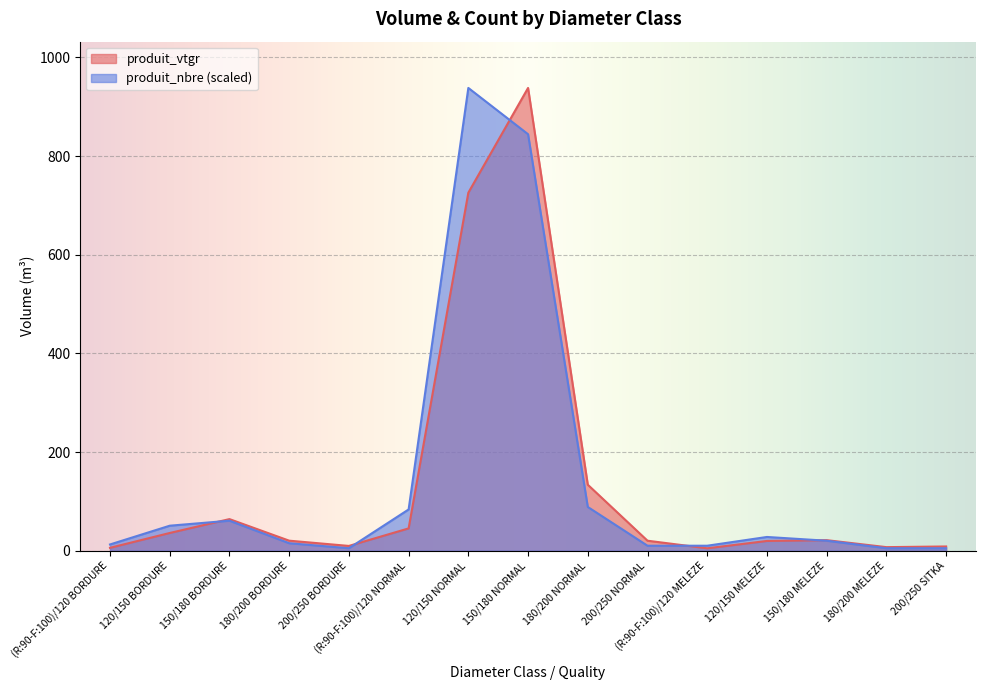

List the labels in order of produit_nbre value, largest first.

120/150 NORMAL, 150/180 NORMAL, 180/200 NORMAL, (R:90-F:100)/120 NORMAL, 150/180 BORDURE, 120/150 BORDURE, 120/150 MELEZE, 150/180 MELEZE, 180/200 BORDURE, (R:90-F:100)/120 BORDURE, 200/250 NORMAL, (R:90-F:100)/120 MELEZE, 200/250 BORDURE, 180/200 MELEZE, 200/250 SITKA